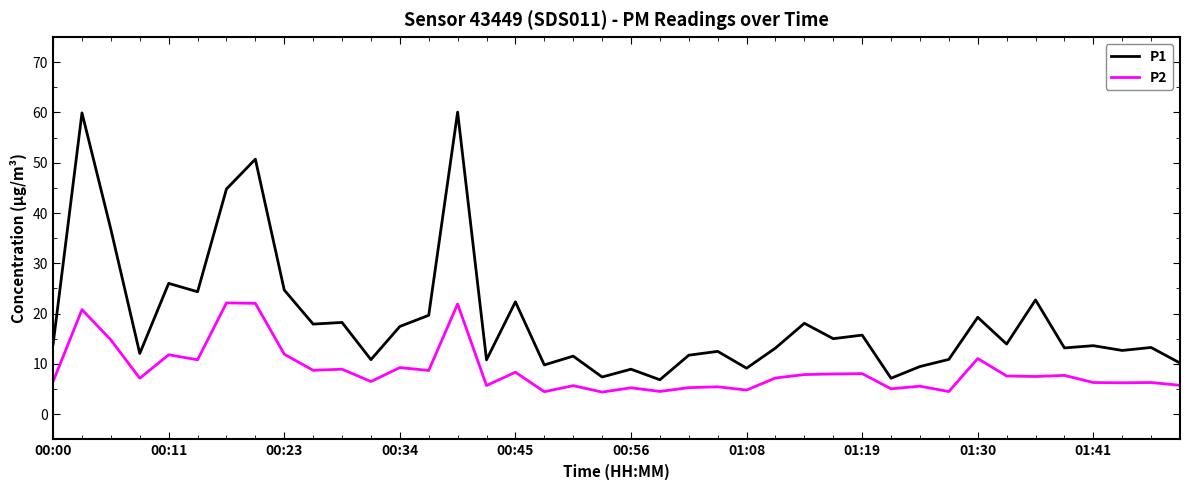

List the series in order of their peak value, highest first.

P1, P2